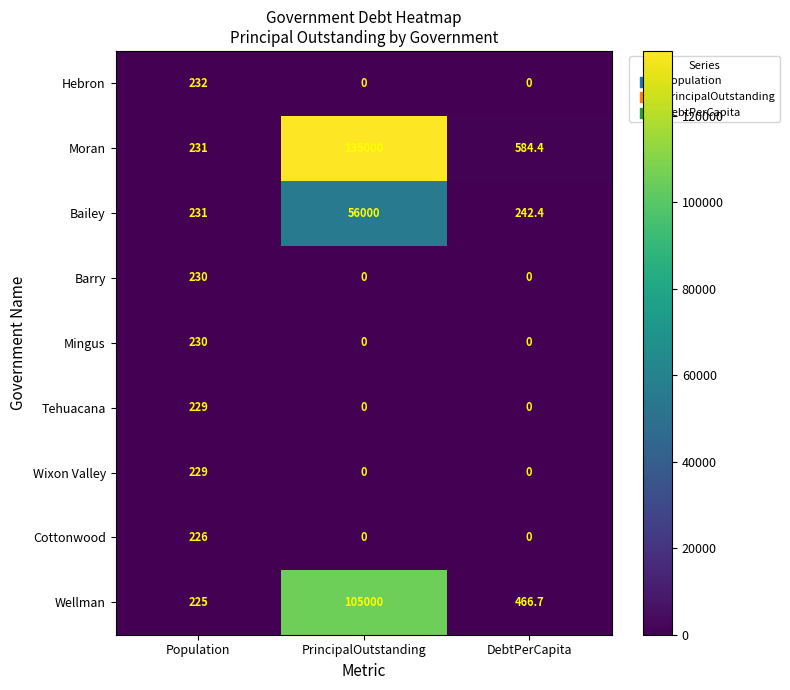

What is the difference between the maximum and minimum values in the Bailey series?

55769.0